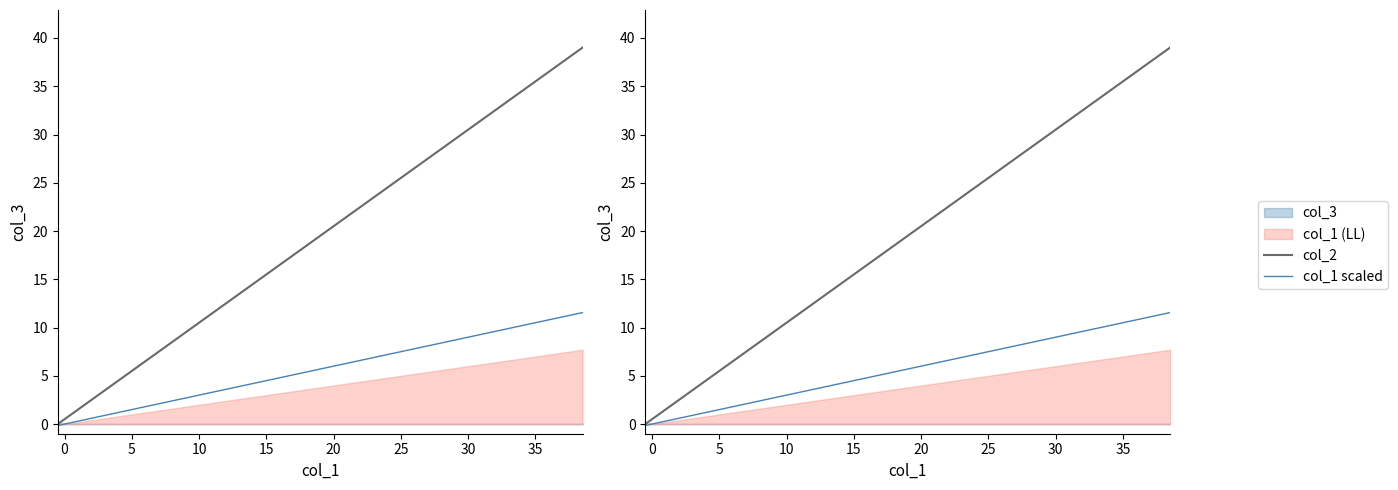

How many values in col_1 scaled are above zero?

39